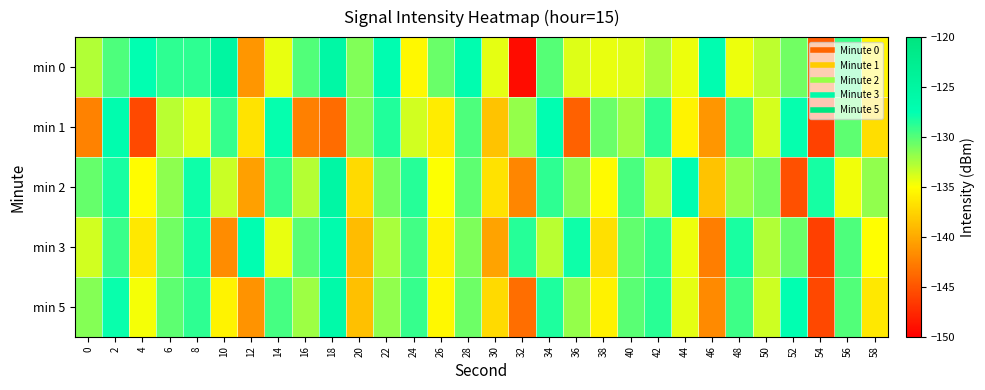

Reading left to right, extract all data points from this chart.

min 0: 0=-132.8	2=-129.8	4=-127.5	6=-128.9	8=-128.9	10=-125.0	12=-141.1	14=-134.4	16=-129.9	18=-125.6	20=-131.3	22=-127.2	24=-135.4	26=-130.6	28=-127.1	30=-134.3	32=-149.3	34=-130.0	36=-134.0	38=-134.3	40=-134.1	42=-132.4	44=-134.5	46=-127.2	48=-134.4	50=-133.1	52=-130.8	54=-144.5	56=-129.4	58=-135.5
min 1: 0=-142.3	2=-127.0	4=-145.6	6=-133.0	8=-134.0	10=-129.1	12=-136.6	14=-127.7	16=-142.4	18=-143.6	20=-131.2	22=-128.5	24=-133.7	26=-136.1	28=-129.8	30=-138.4	32=-131.9	34=-127.3	36=-144.2	38=-130.6	40=-132.1	42=-128.9	44=-135.6	46=-141.2	48=-129.4	50=-133.8	52=-127.7	54=-146.1	56=-130.2	58=-136.9
min 2: 0=-130.5	2=-128.3	4=-135.2	6=-131.7	8=-127.9	10=-133.4	12=-140.6	14=-129.1	16=-132.8	18=-125.4	20=-137.2	22=-131.0	24=-128.6	26=-134.9	28=-130.3	30=-136.7	32=-142.1	34=-128.8	36=-131.5	38=-135.3	40=-129.7	42=-133.2	44=-127.4	46=-138.5	48=-132.0	50=-130.9	52=-145.3	54=-128.1	56=-134.6	58=-131.8
min 3: 0=-133.6	2=-129.2	4=-136.4	6=-130.8	8=-128.1	10=-141.7	12=-127.5	14=-134.3	16=-130.1	18=-126.8	20=-138.9	22=-132.5	24=-129.4	26=-135.7	28=-131.2	30=-140.3	32=-128.6	34=-133.0	36=-127.9	38=-136.8	40=-130.4	42=-129.0	44=-134.5	46=-142.6	48=-128.3	50=-132.7	52=-130.6	54=-146.2	56=-129.8	58=-135.1
min 5: 0=-131.4	2=-127.8	4=-134.7	6=-130.2	8=-128.9	10=-135.6	12=-141.3	14=-129.5	16=-132.1	18=-126.2	20=-138.7	22=-131.8	24=-129.1	26=-135.4	28=-130.7	30=-137.2	32=-143.5	34=-128.4	36=-131.9	38=-135.8	40=-130.1	42=-128.7	44=-134.2	46=-141.8	48=-129.3	50=-133.5	52=-127.6	54=-145.7	56=-129.9	58=-136.3